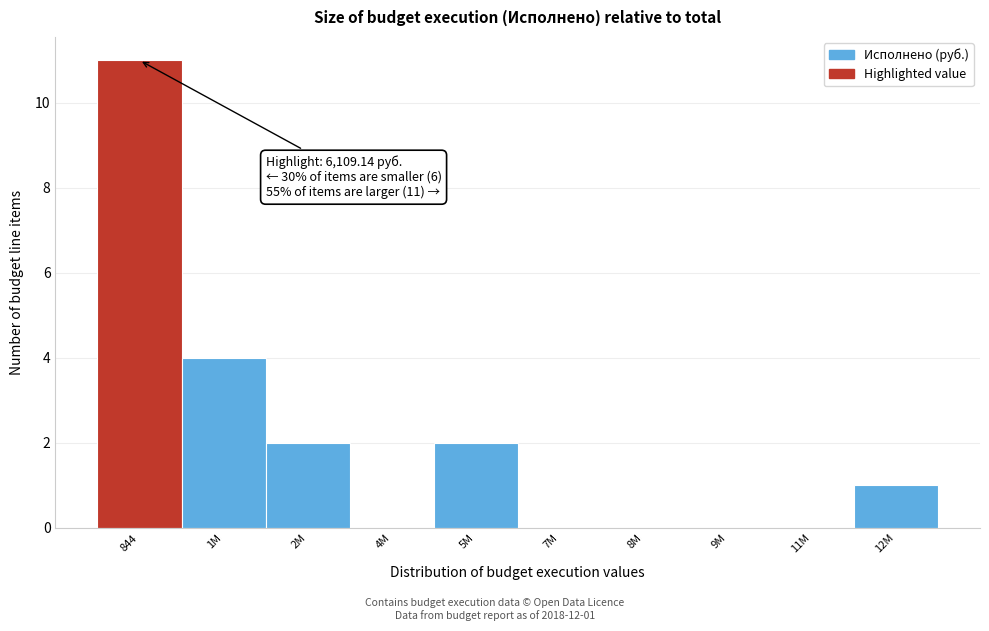

Where is the data nearest to the value 5?

1M